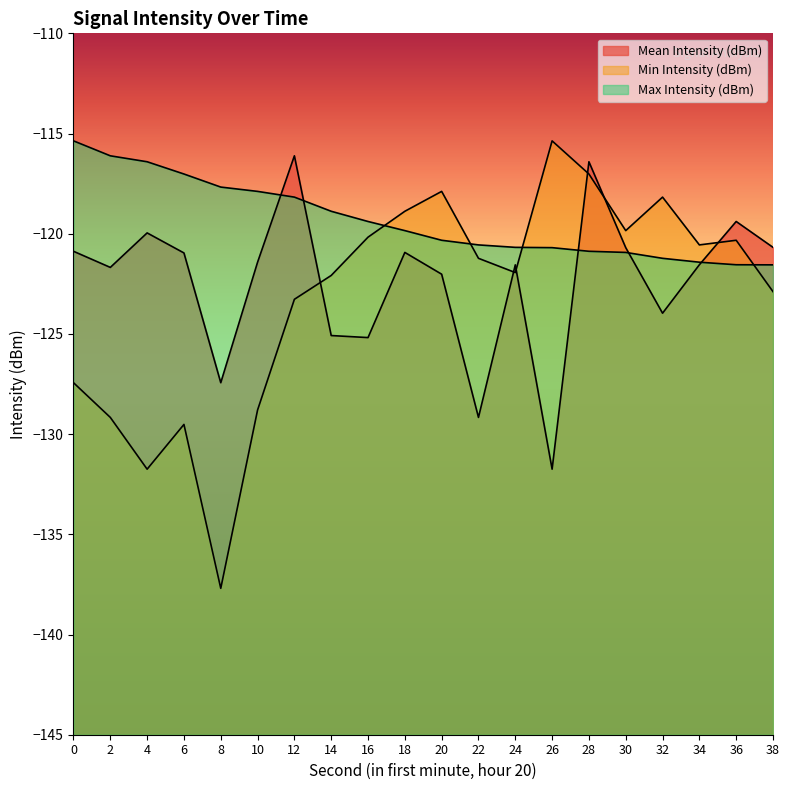

What is the difference between the maximum and minimum values in the Mean Intensity (dBm) series?

15.6